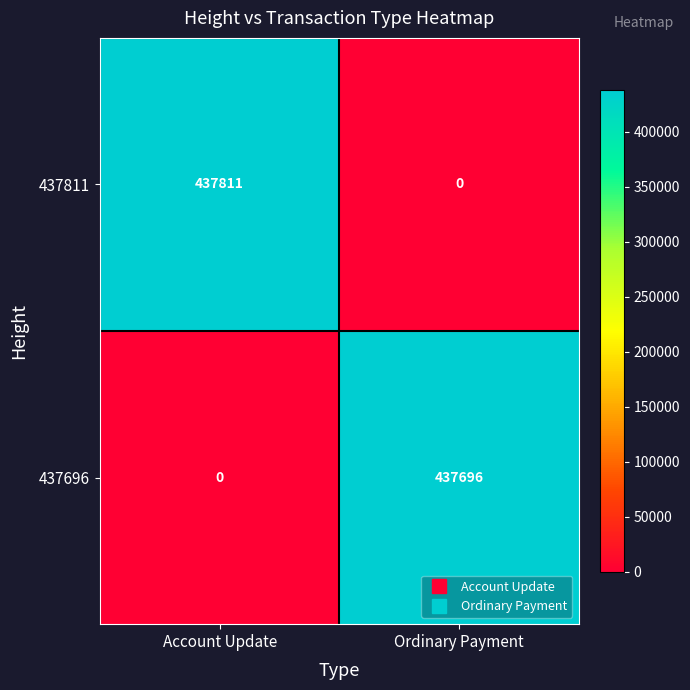

Is the value of 437811 at Ordinary Payment greater than the value of 437696 at Ordinary Payment?

No